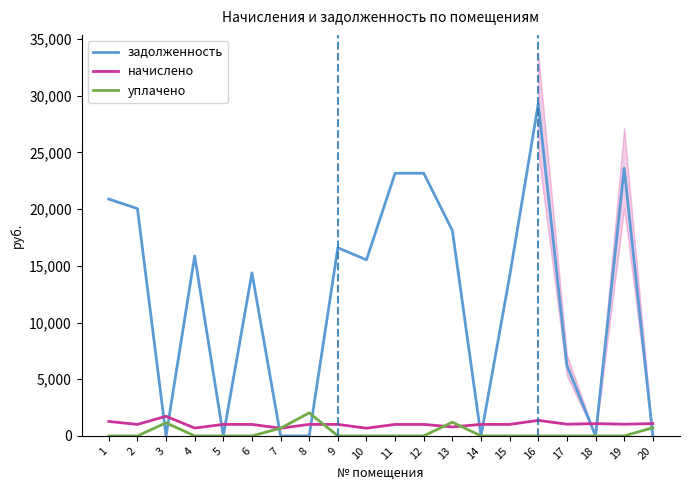

How many values in the начислено series are below 1015?

9